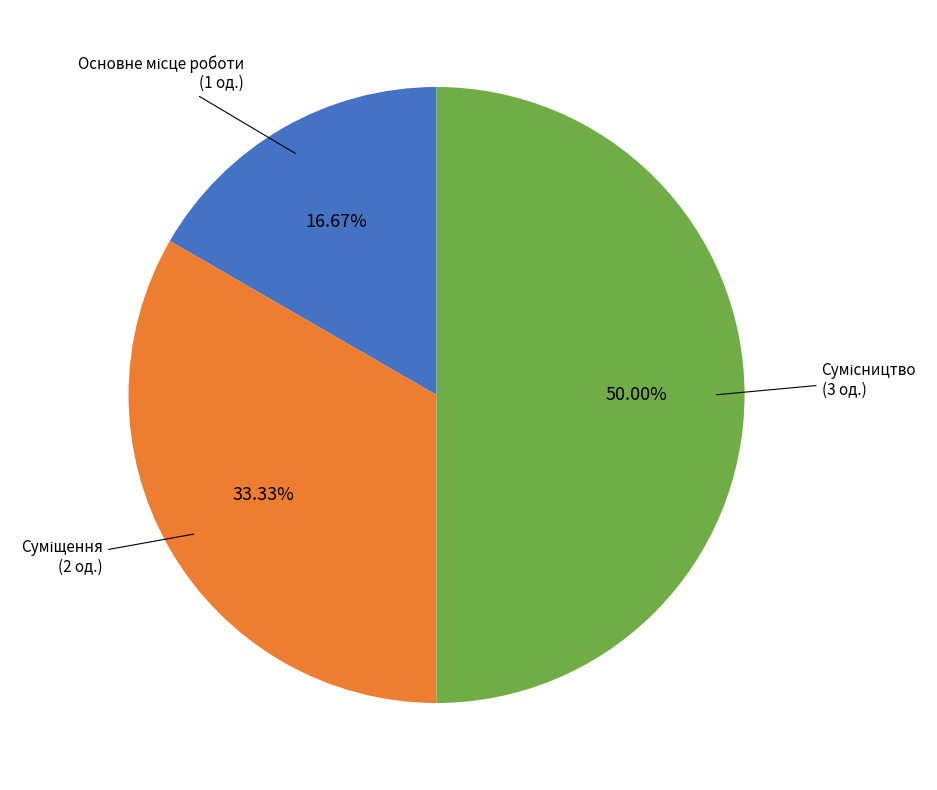

Approximately how many times larger is the value at Сумісництво compared to Суміщення?

1.5